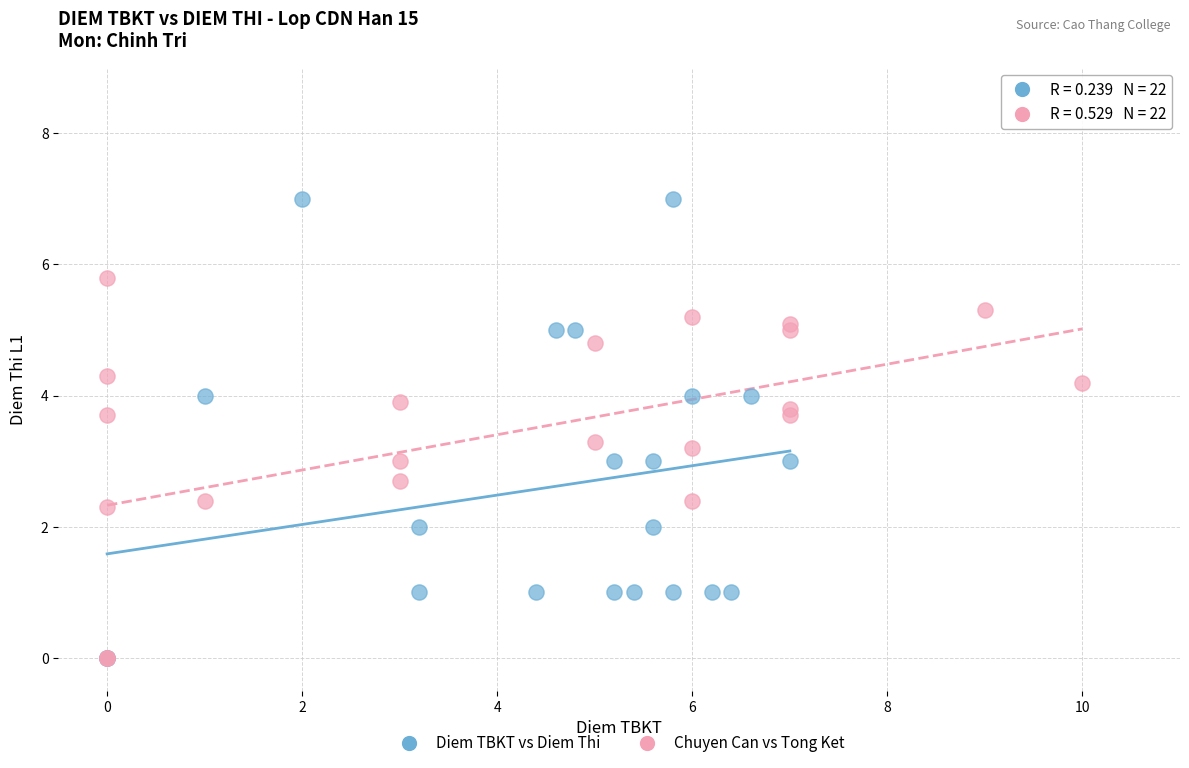

Which series has the largest Y range (max minus min)?

Diem TBKT vs Diem Thi